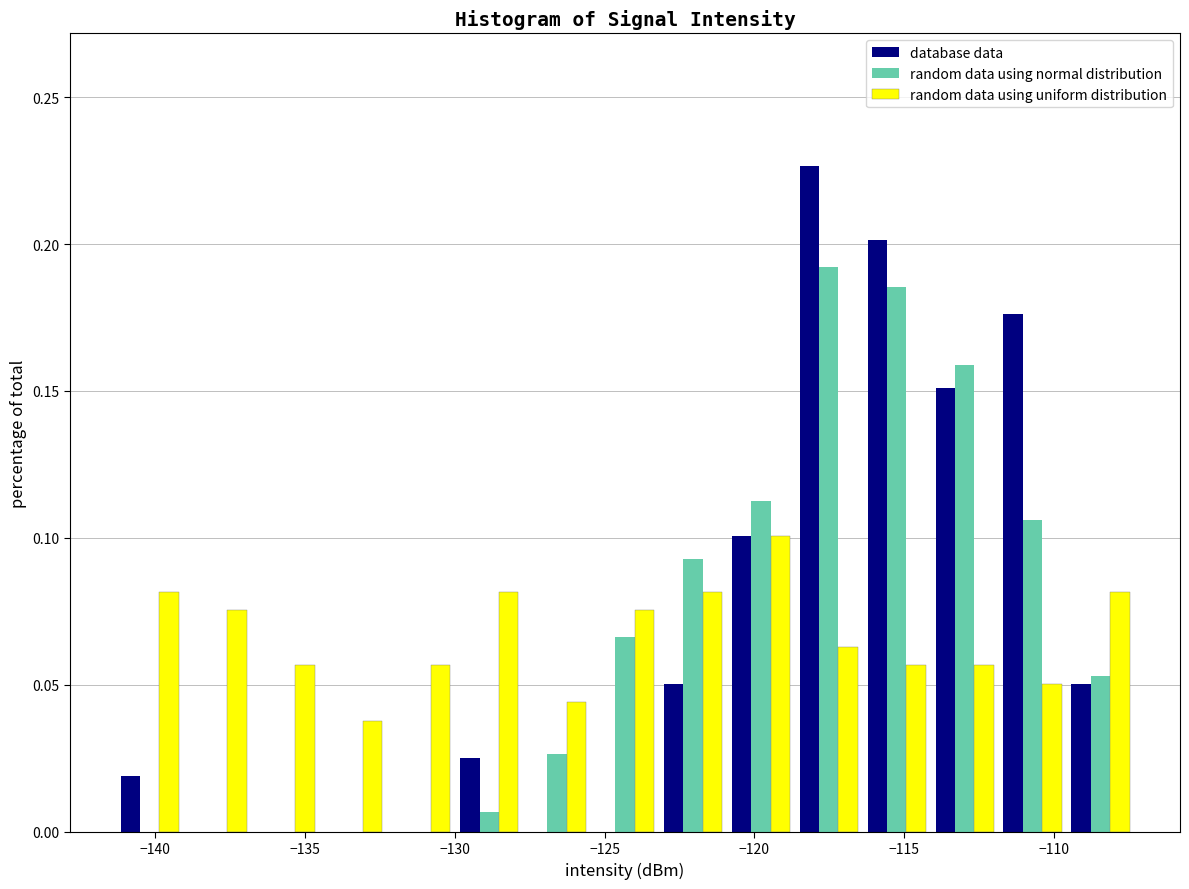

Reading left to right, list every range on the x-axis with the height of the bar of each series over it. Neither the bar edges nor the heights are printed on the chart, so give them approximately, as read against the axes.

-141.5 to -139.0: database data=0.020	random data using normal distribution=0	random data using uniform distribution=0.080
-139.0 to -137.0: database data=0	random data using normal distribution=0	random data using uniform distribution=0.075
-137.0 to -134.5: database data=0	random data using normal distribution=0	random data using uniform distribution=0.055
-134.5 to -132.0: database data=0	random data using normal distribution=0	random data using uniform distribution=0.040
-132.0 to -130.0: database data=0	random data using normal distribution=0	random data using uniform distribution=0.055
-130.0 to -127.5: database data=0.025	random data using normal distribution=0.005	random data using uniform distribution=0.080
-127.5 to -125.5: database data=0	random data using normal distribution=0.025	random data using uniform distribution=0.045
-125.5 to -123.0: database data=0	random data using normal distribution=0.065	random data using uniform distribution=0.075
-123.0 to -121.0: database data=0.050	random data using normal distribution=0.095	random data using uniform distribution=0.080
-121.0 to -118.5: database data=0.100	random data using normal distribution=0.115	random data using uniform distribution=0.100
-118.5 to -116.5: database data=0.225	random data using normal distribution=0.190	random data using uniform distribution=0.065
-116.5 to -114.0: database data=0.200	random data using normal distribution=0.185	random data using uniform distribution=0.055
-114.0 to -112.0: database data=0.150	random data using normal distribution=0.160	random data using uniform distribution=0.055
-112.0 to -109.5: database data=0.175	random data using normal distribution=0.105	random data using uniform distribution=0.050
-109.5 to -107.5: database data=0.050	random data using normal distribution=0.055	random data using uniform distribution=0.080